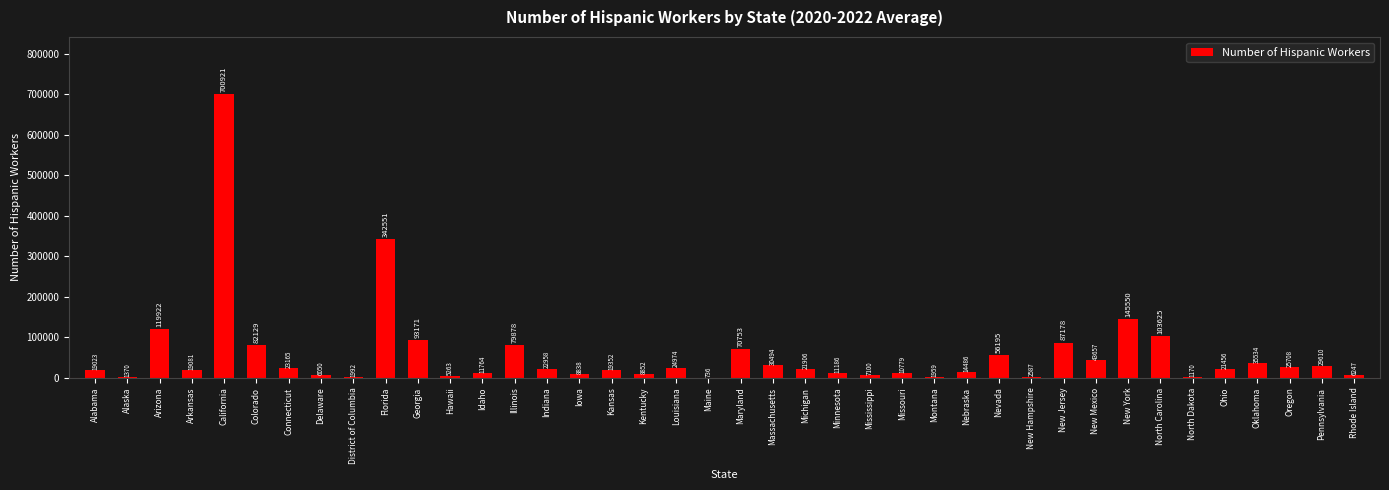

Does the chart contain stacked bars?

No